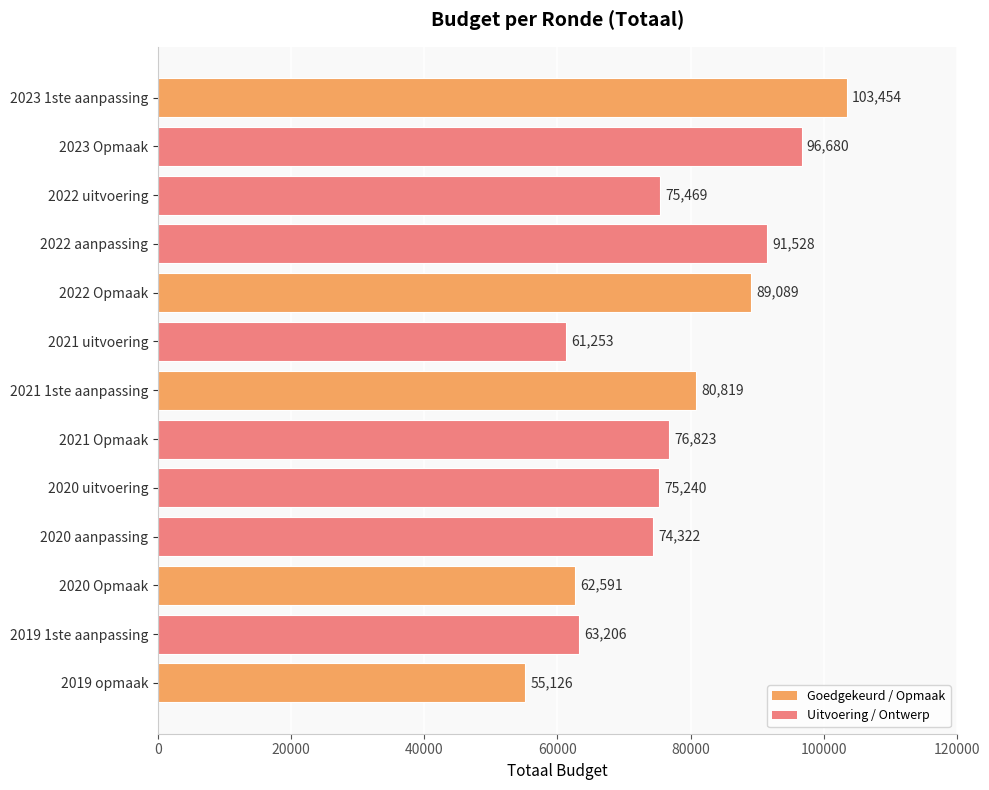

What is the change in value from 2021 1ste aanpassing to 2020 Opmaak?

-18228